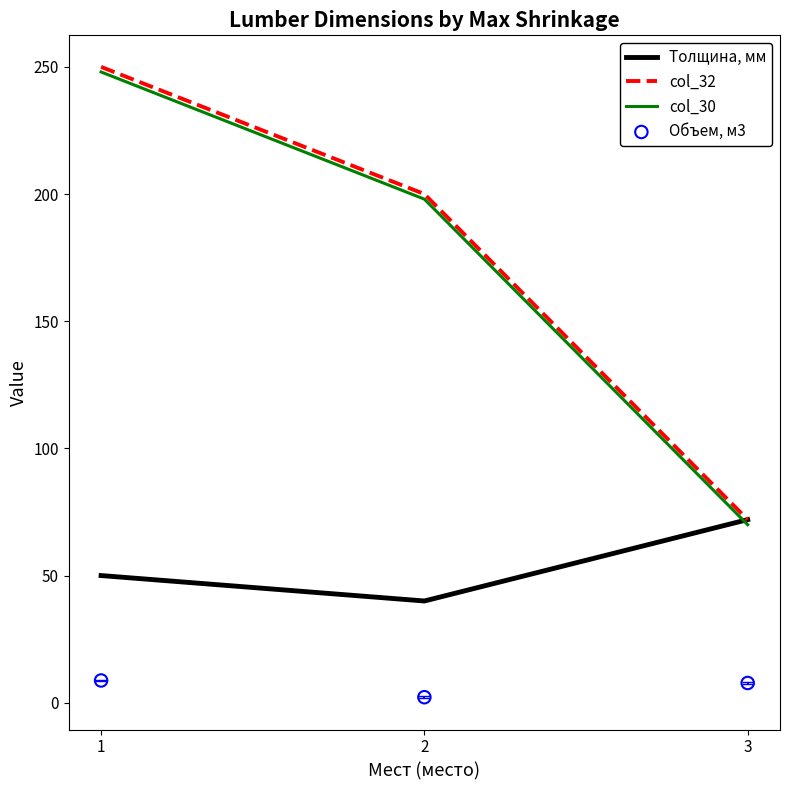

Is the value of col_30 at 1 greater than the value of Объем, м3 at 3?

Yes